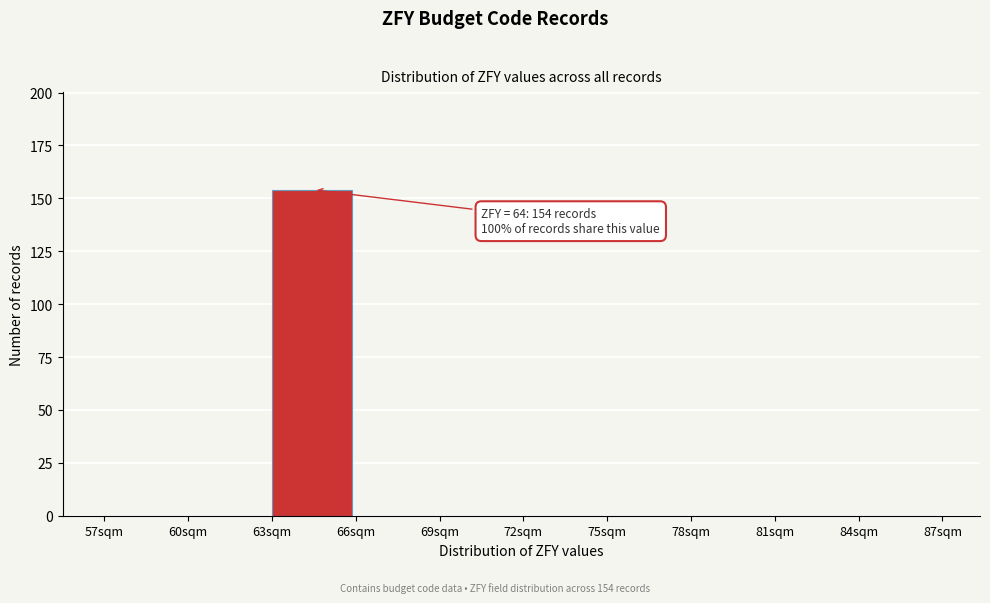

Which range on the x-axis has the tallest bar?

63 to 66